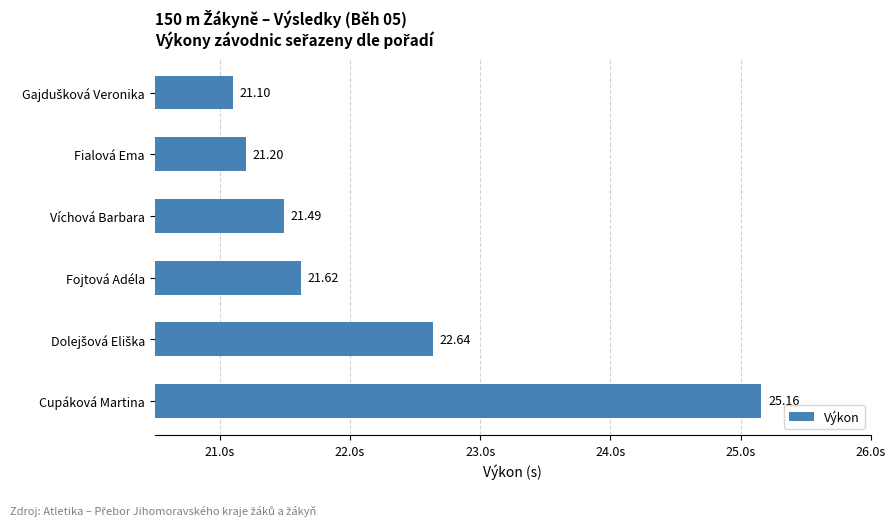

Which has a higher value, Fojtová Adéla or Víchová Barbara?

Fojtová Adéla